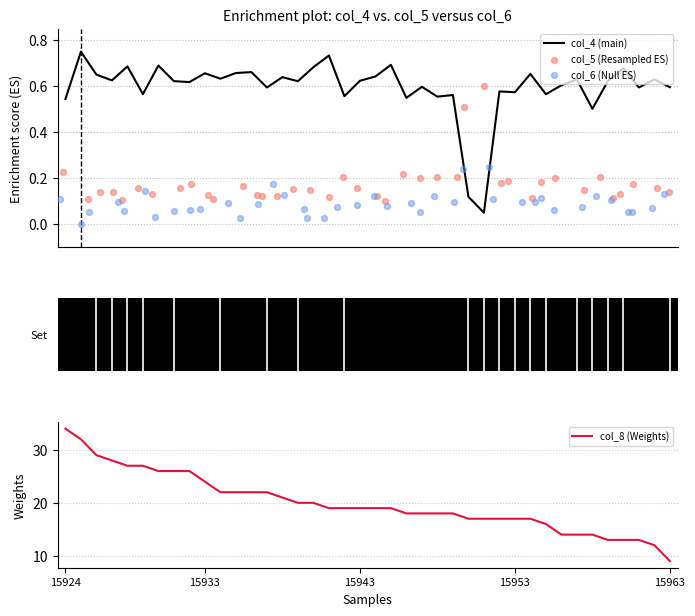

What are all the series names shown in the legend?

col_4 (main), col_5 (Resampled ES), col_6 (Null ES), col_8 (Weights)